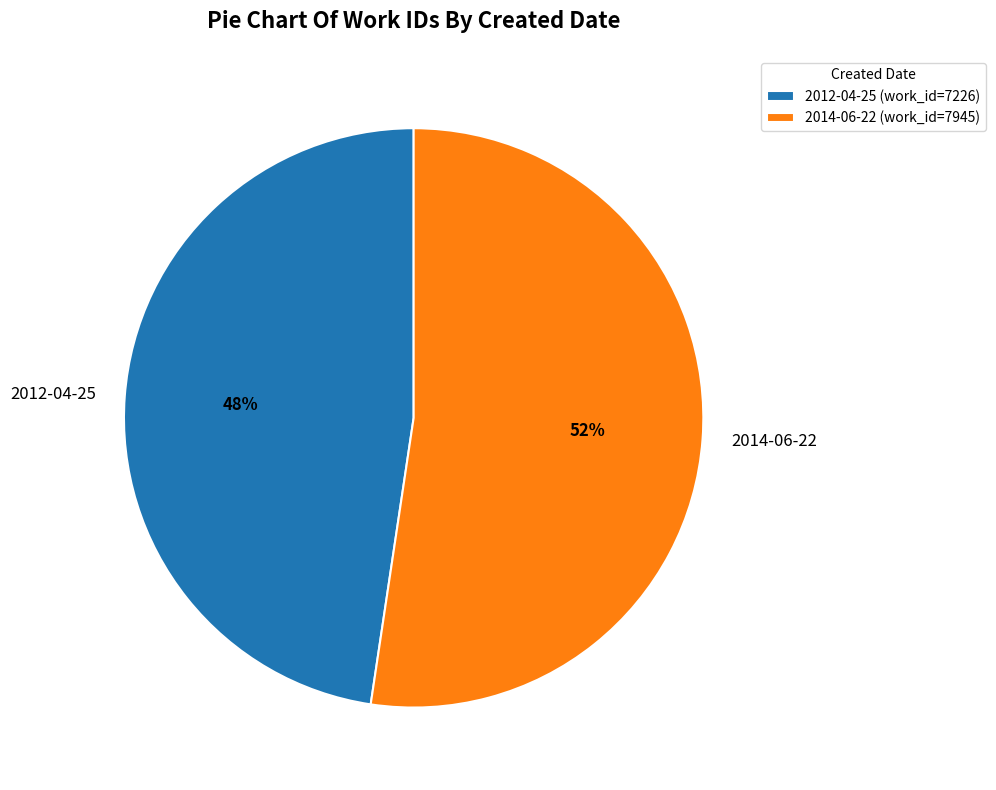

Which slice is the largest?

2014-06-22